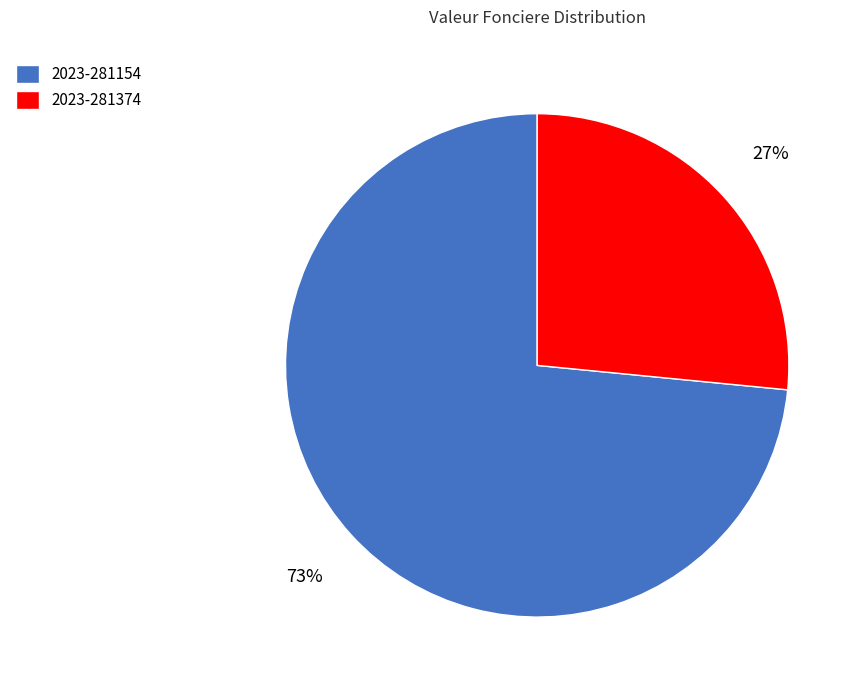

Is there a majority slice in this chart?

Yes